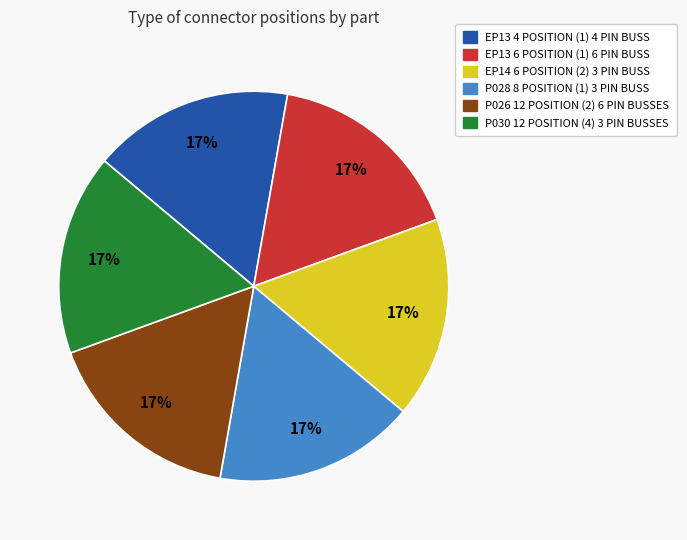

Does EP13 6 POSITION (1) 6 PIN BUSS represent more than half of the total?

No